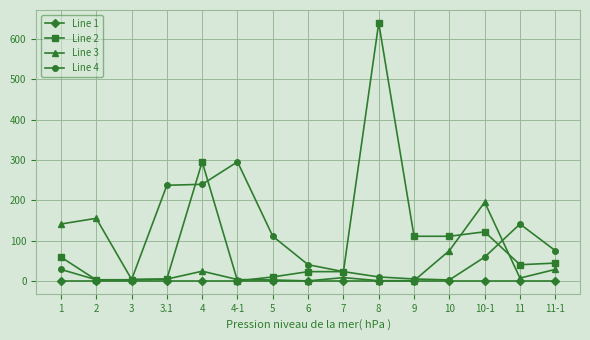

At which category is the sum across all series the highest?

8